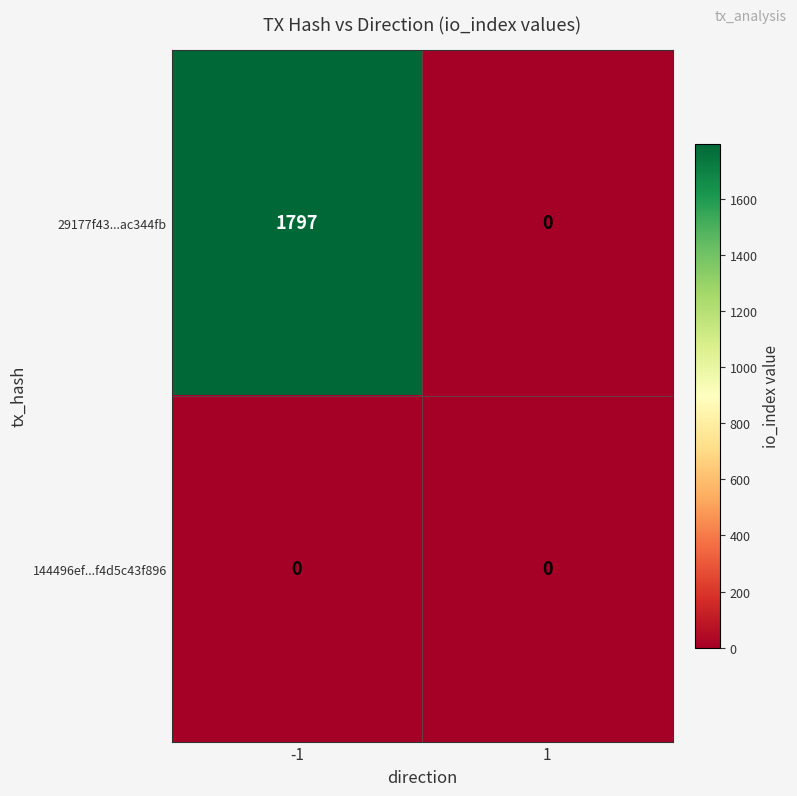

How many categories are shown in the chart?

2